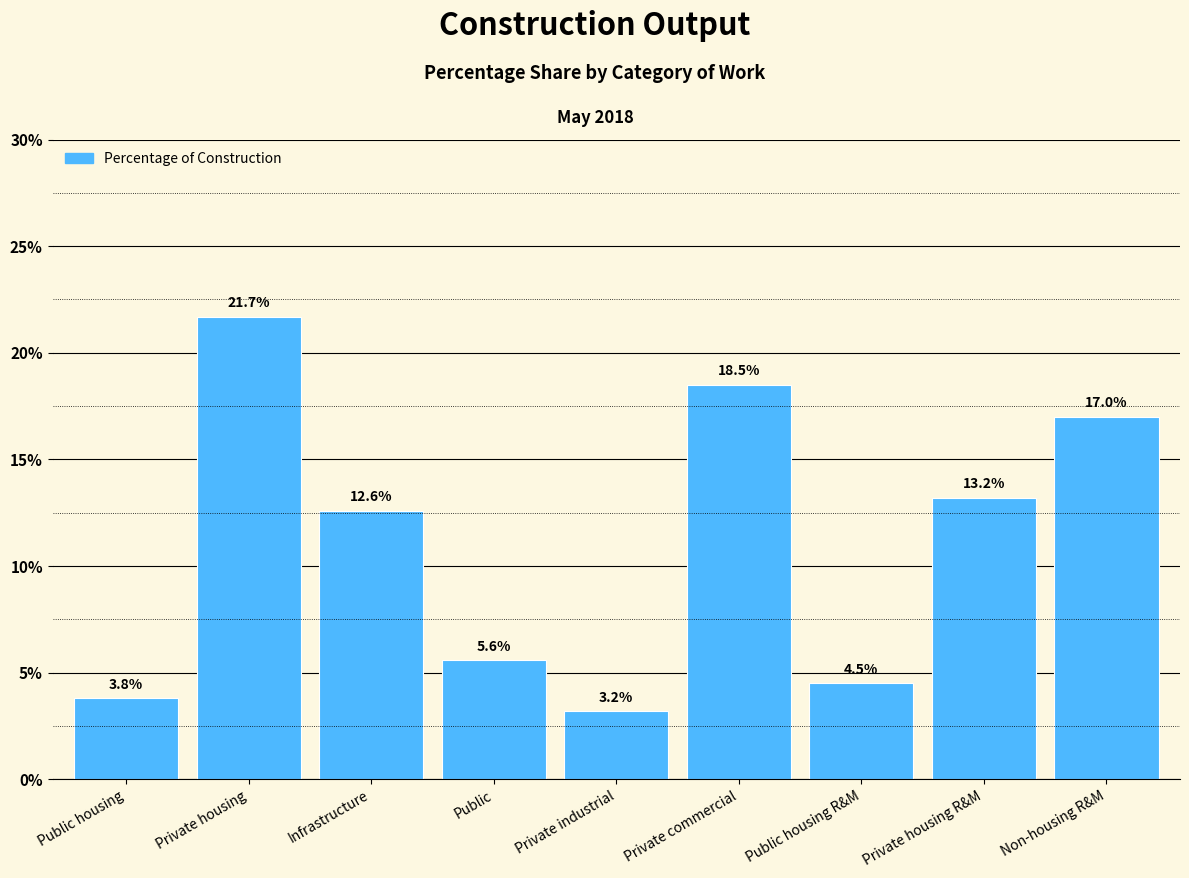

Reading left to right, transcribe all the data shown in this chart.

3.8	21.7	12.6	5.6	3.2	18.5	4.5	13.2	17.0